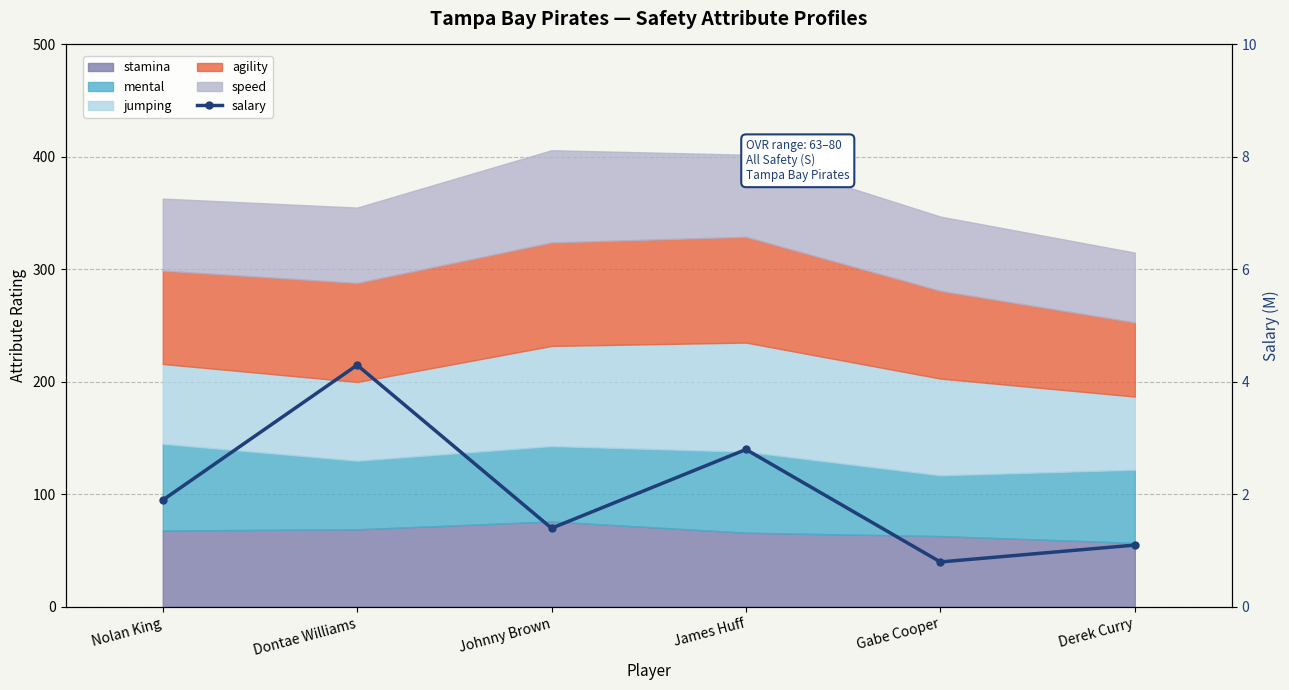

Reading left to right, list all the values displayed in this chart.

1.9	4.3	1.4	2.8	0.8	1.1